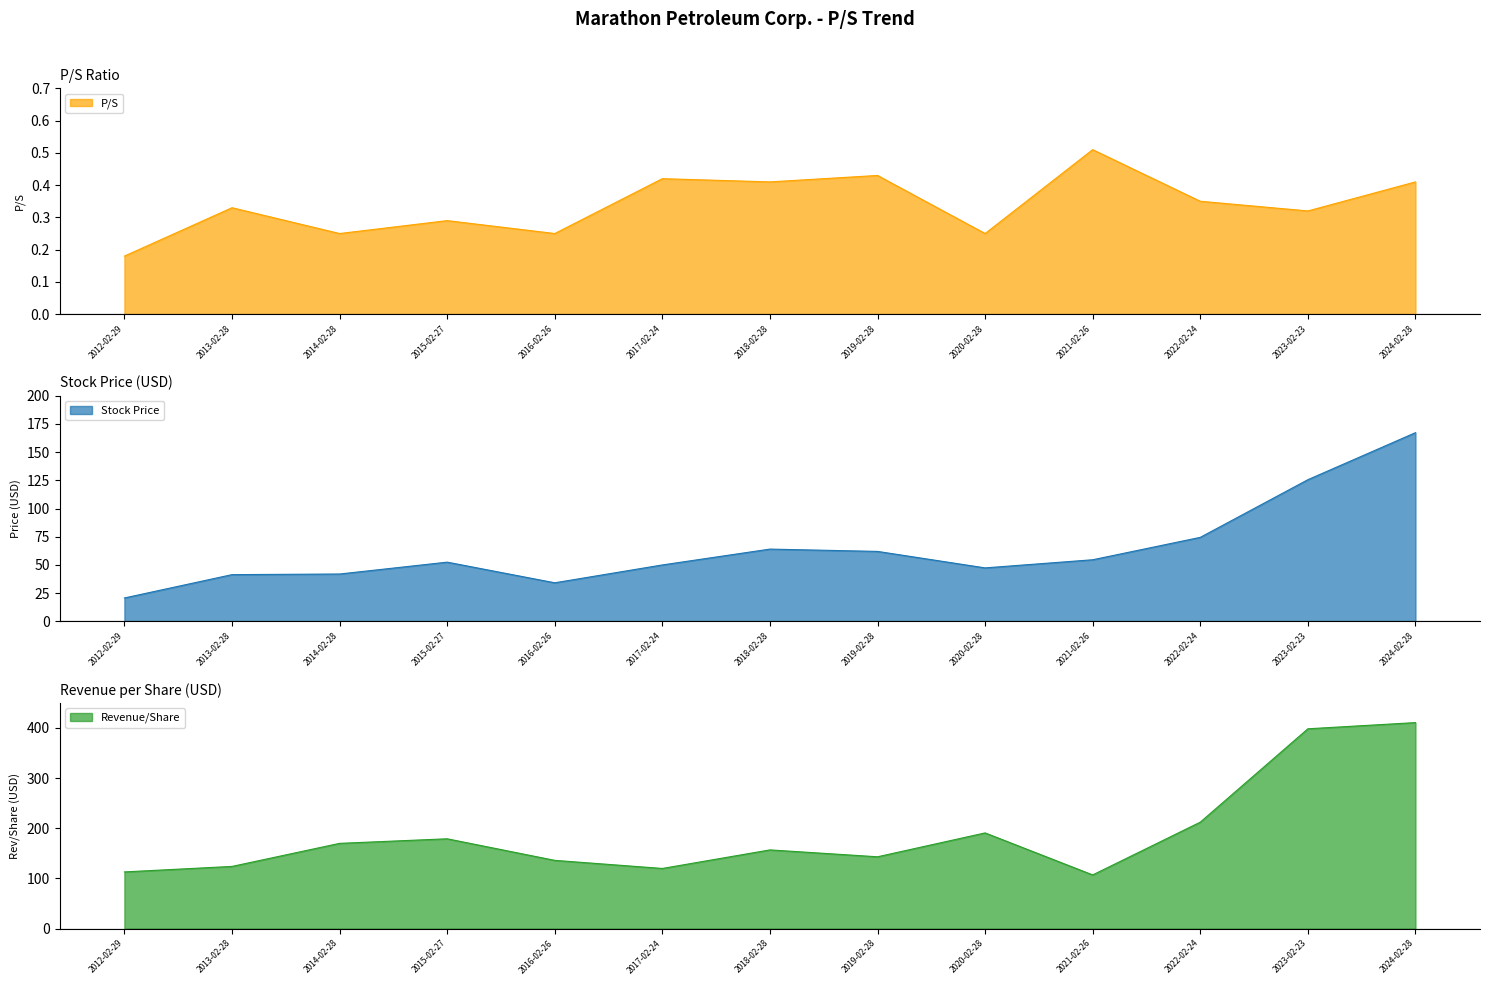

What position from the left is 2016-02-26?

5